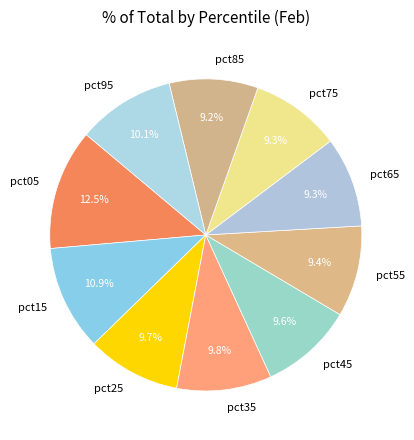

What percentage is the pct25 slice, to the nearest percent?

10%